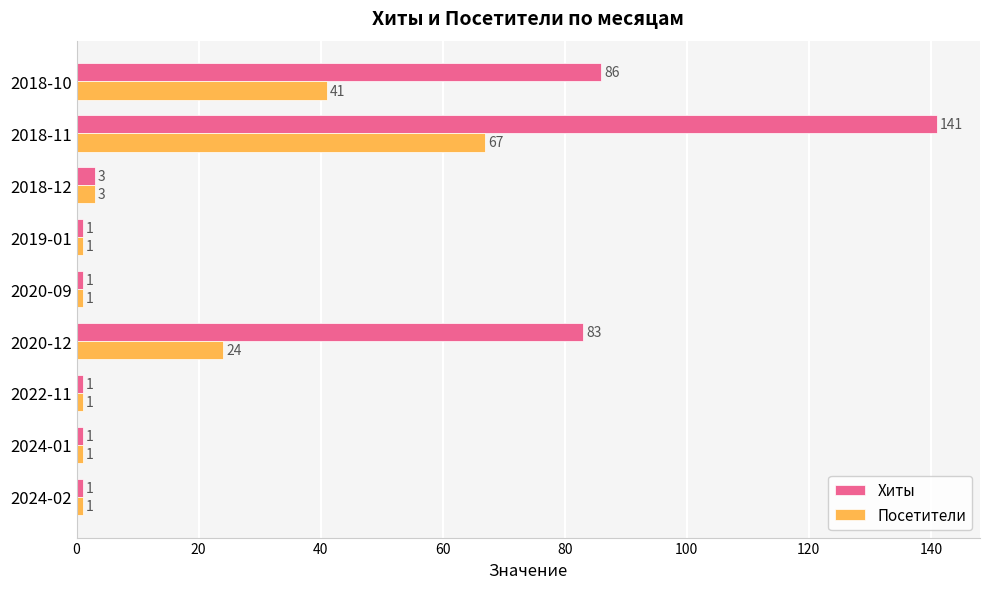

The Хиты series shows 1 at 2024-01. True or false?

True